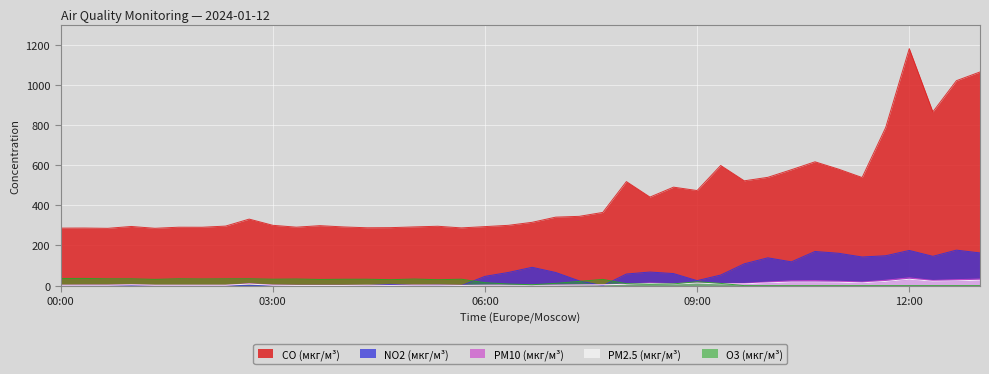

True or false: PM10 (мкг/м³) has a value of 2.3 at 08:40.

False